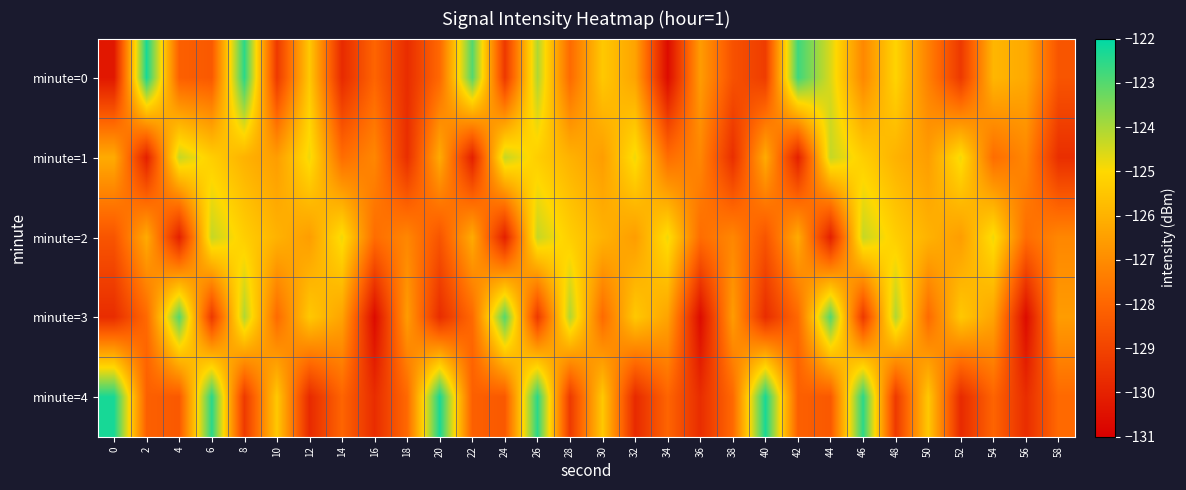

Rank the series by their maximum value, from highest to lowest.

minute=0, minute=4, minute=3, minute=1, minute=2